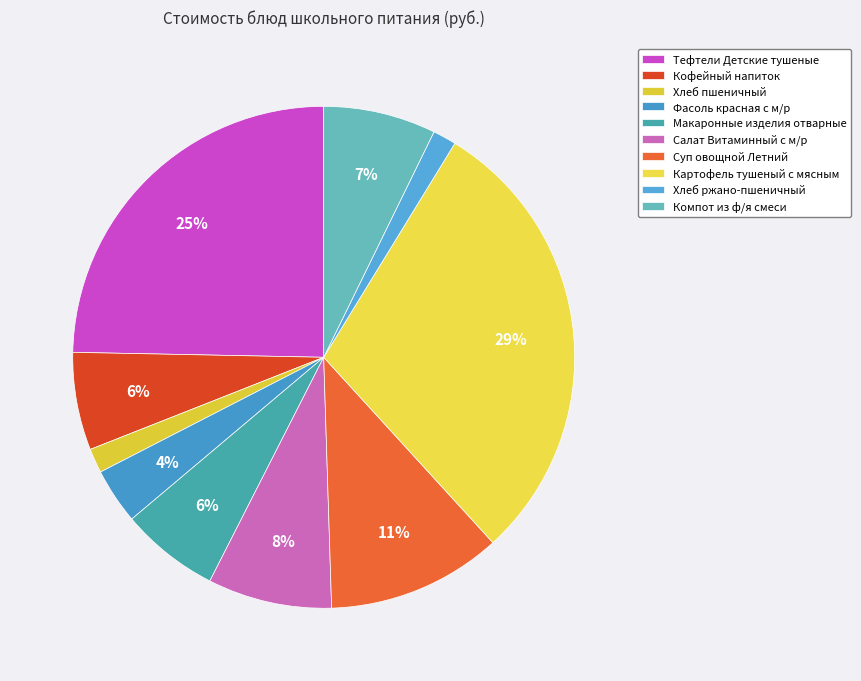

Count the number of slices in the pie.

10